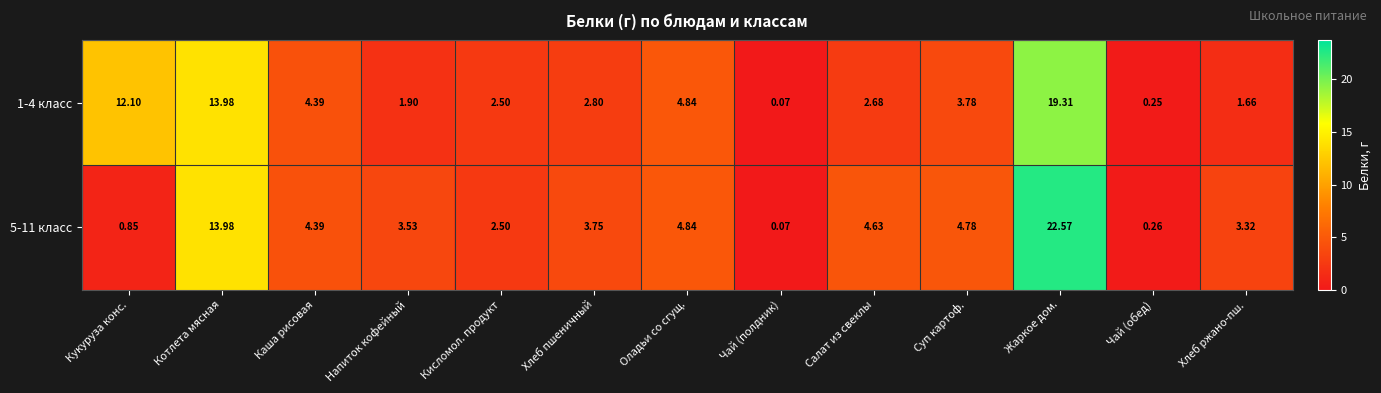

Is the value of 5-11 класс at Напиток кофейный greater than the value of 1-4 класс at Чай (полдник)?

Yes